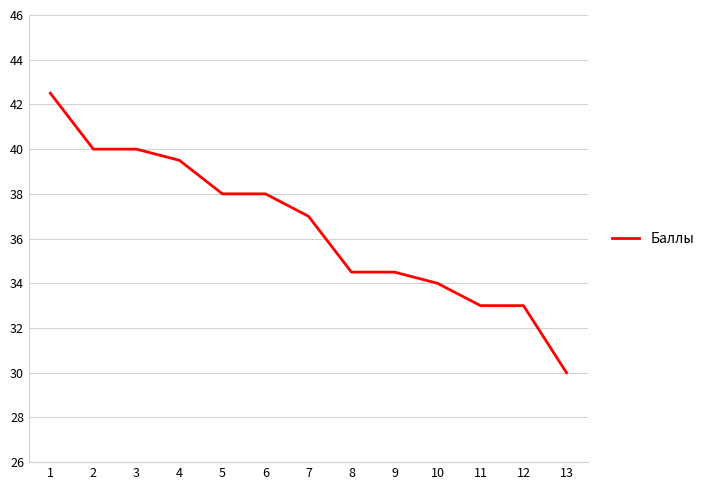

At which category does the chart reach its peak across all series?

1